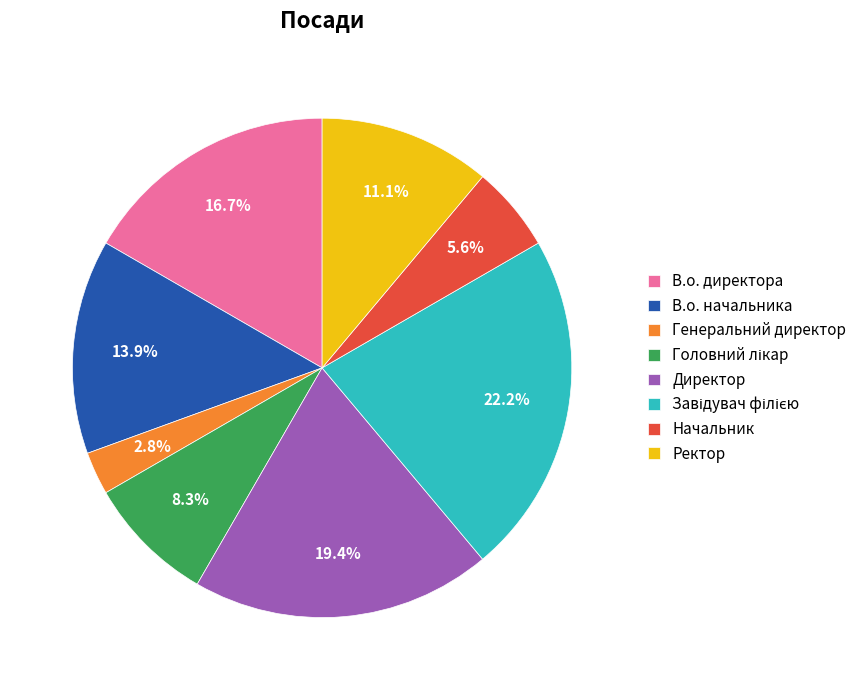

Between В.о. директора and Начальник, which is larger?

В.о. директора